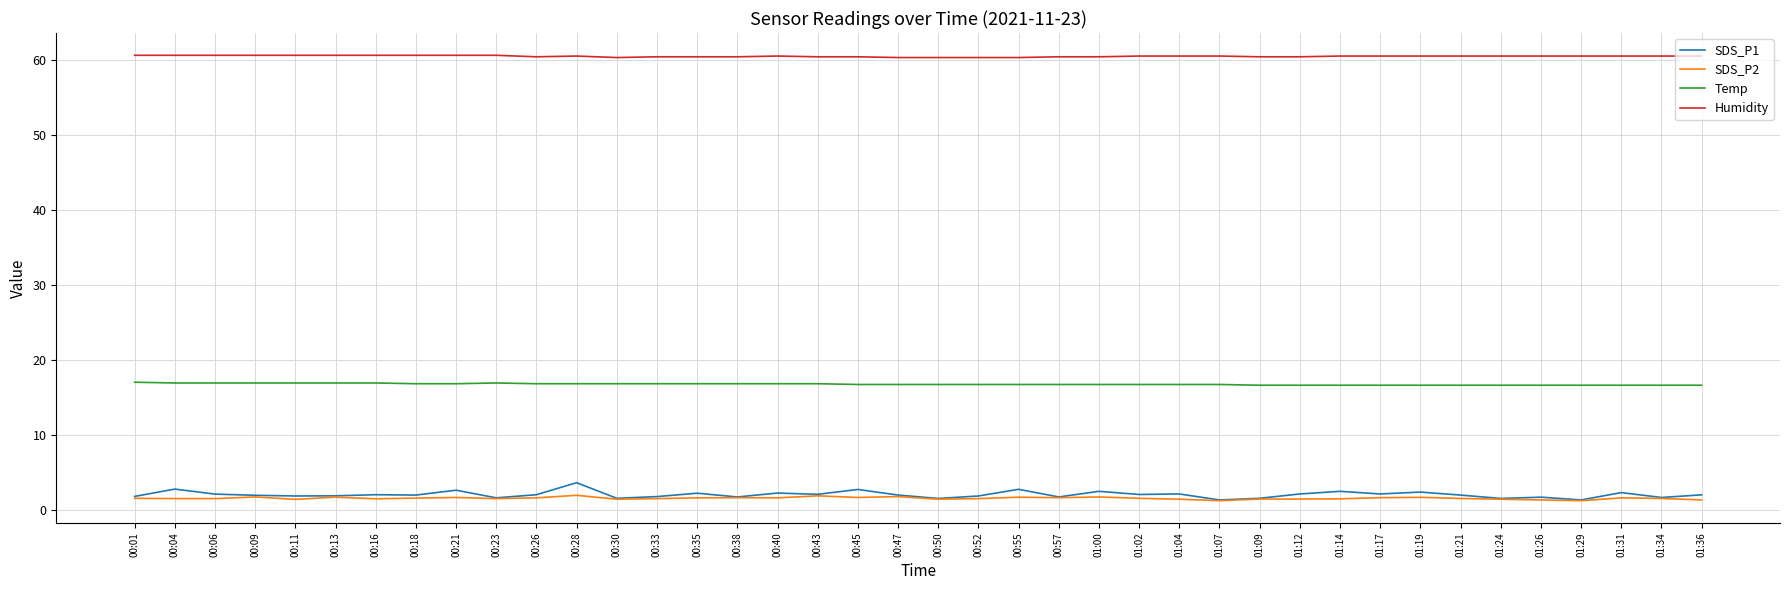

What is the average value of the Humidity series?

60.5